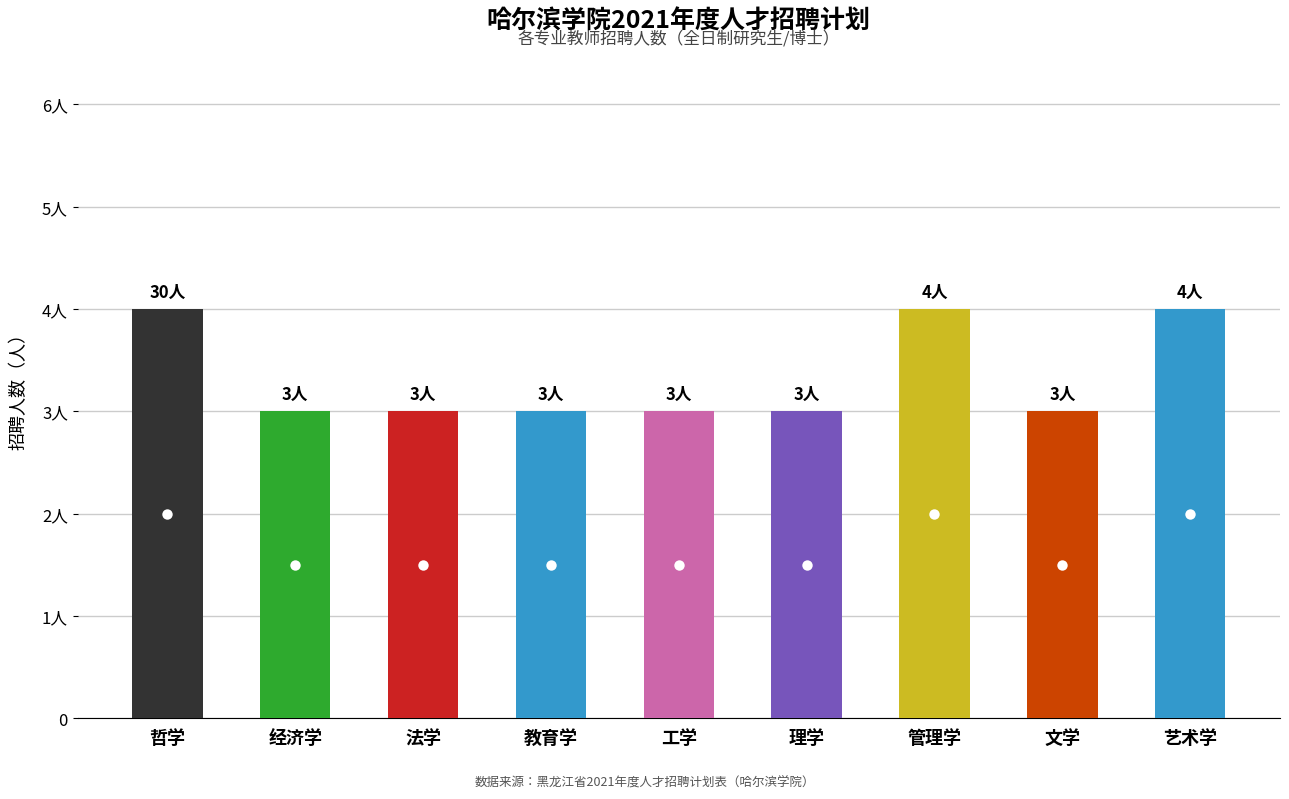

Which category has the lowest value across all series?

经济学